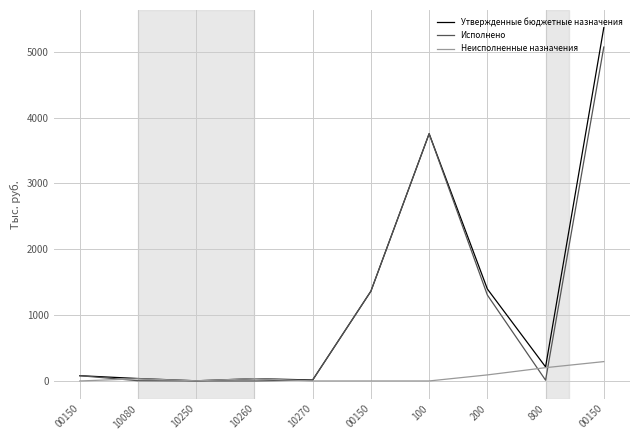

What is the sum of the Утвержденные бюджетные назначения values at 00150 and 800?

5578.6